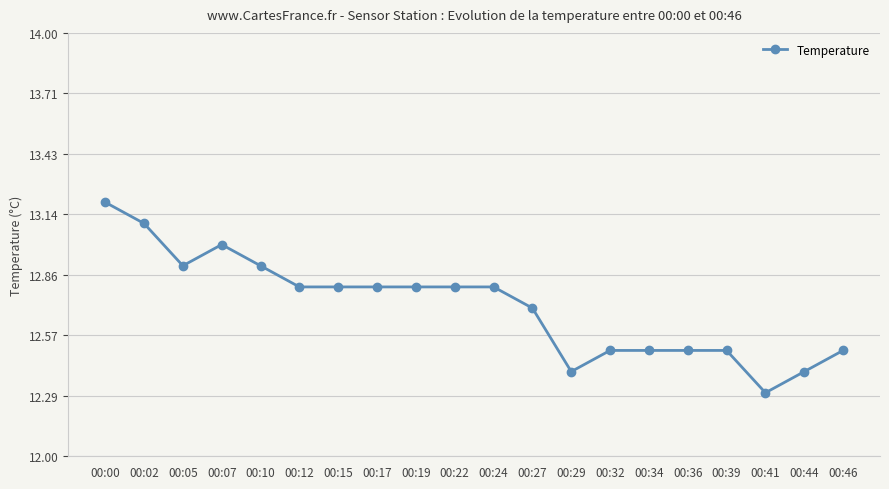

Which category has the lowest value across all series?

00:41